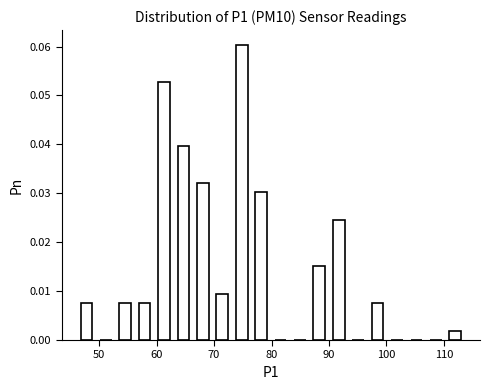

Around what value on the x-axis is the tallest bar? Give the approximate position of its centre, as read against the axis.

75